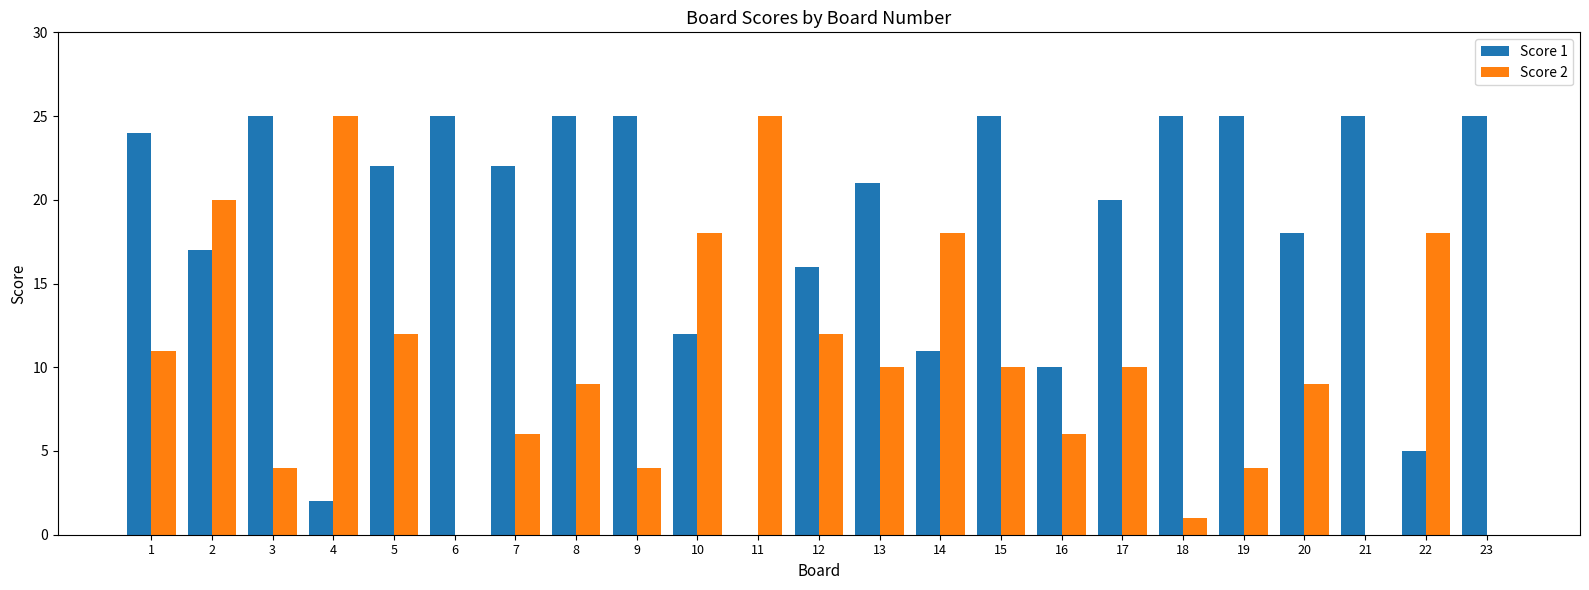

The Score 1 series shows 2 at 4. True or false?

True